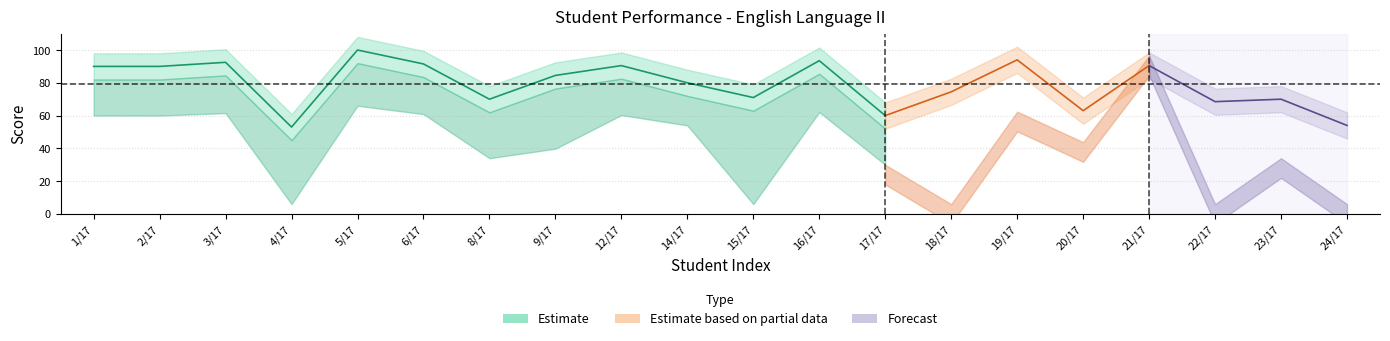

Which has a higher value, 6/17 or 2/17?

6/17